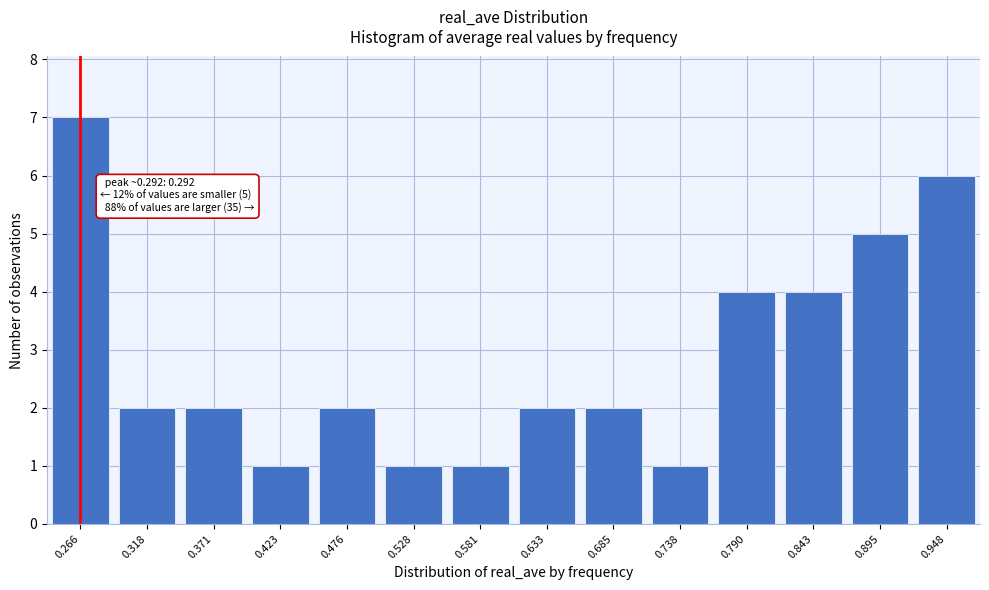

Reading left to right, transcribe all the data shown in this chart.

0.266=7	0.318=2	0.371=2	0.423=1	0.476=2	0.528=1	0.581=1	0.633=2	0.685=2	0.738=1	0.790=4	0.843=4	0.895=5	0.948=6